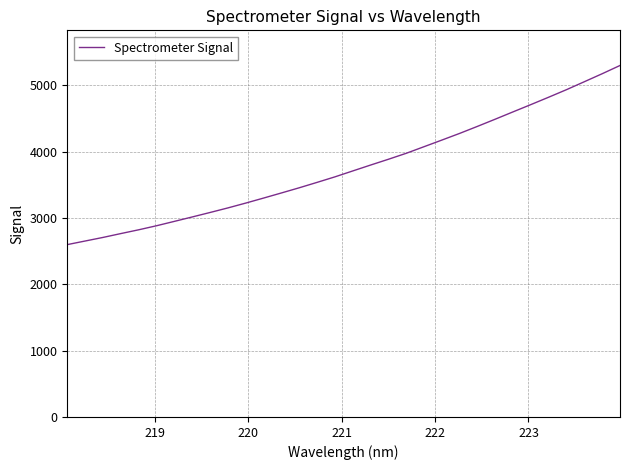

What is the maximum value shown in the chart?

5297.0